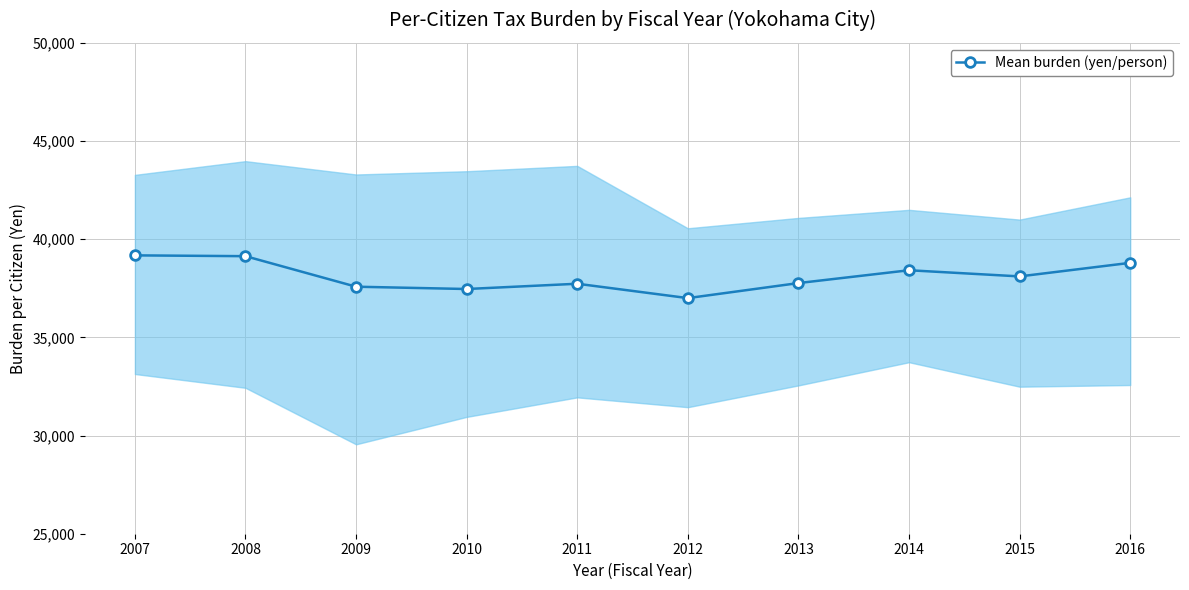

Which has a higher value, 2013 or 2007?

2007